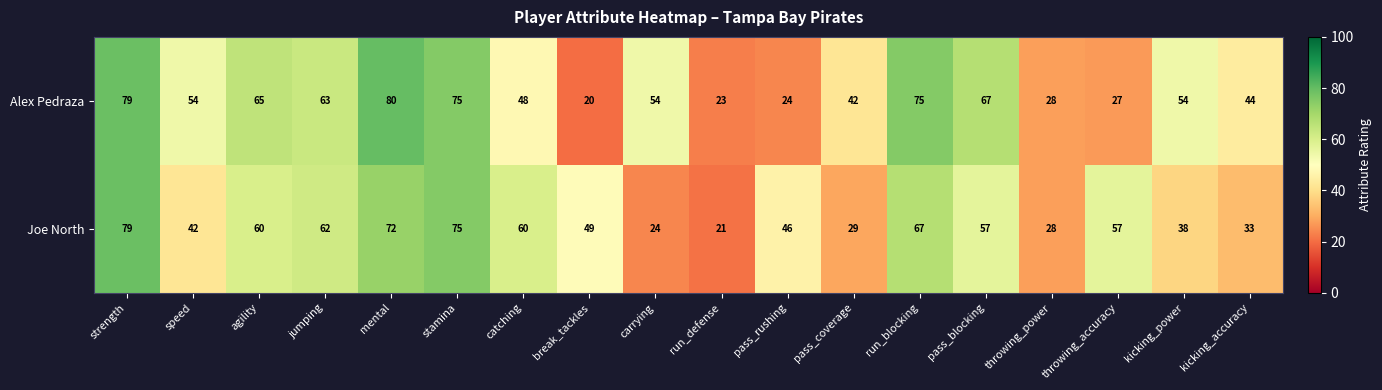

Is the value of Joe North at stamina greater than the value of Alex Pedraza at catching?

Yes